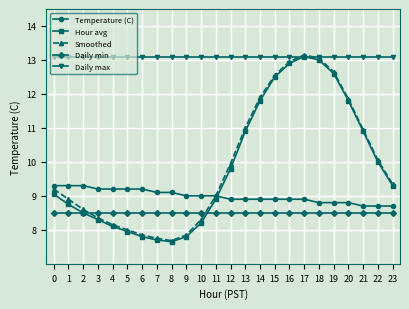

Read the Temperature (C) value at 0.

9.3